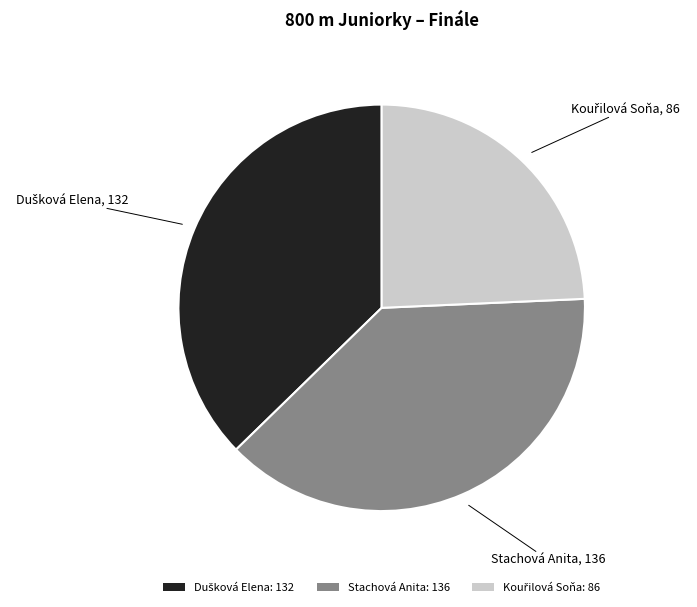

The Stachová Anita: 136 slice represents 38% of the pie. True or false?

True